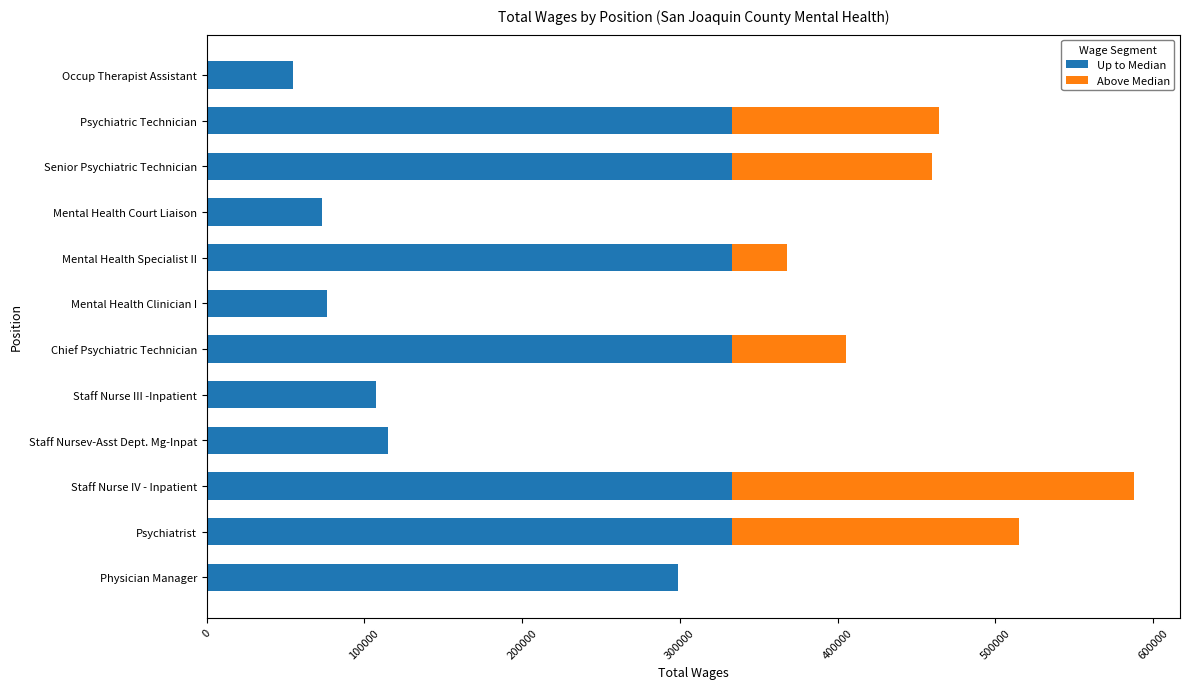

True or false: Up to Median has a value of 76169.0 at Mental Health Clinician I.

True